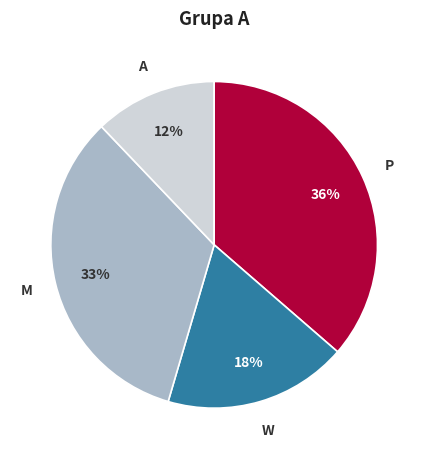

Does any single category account for the majority?

No